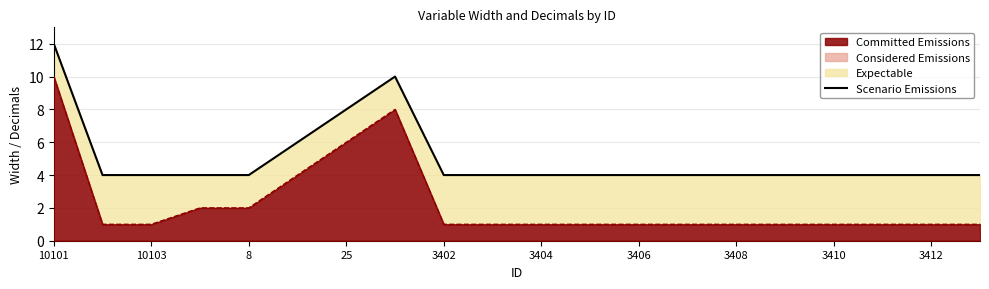

Which category has the highest value in the Committed Emissions series?

10101